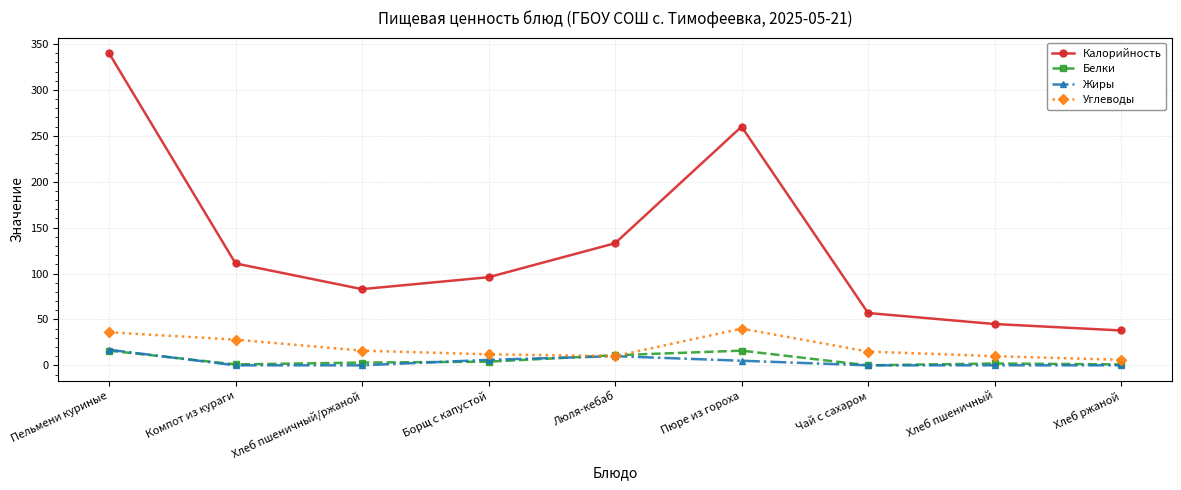

At which category does Калорийность reach its first local valley?

Хлеб пшеничный/ржаной